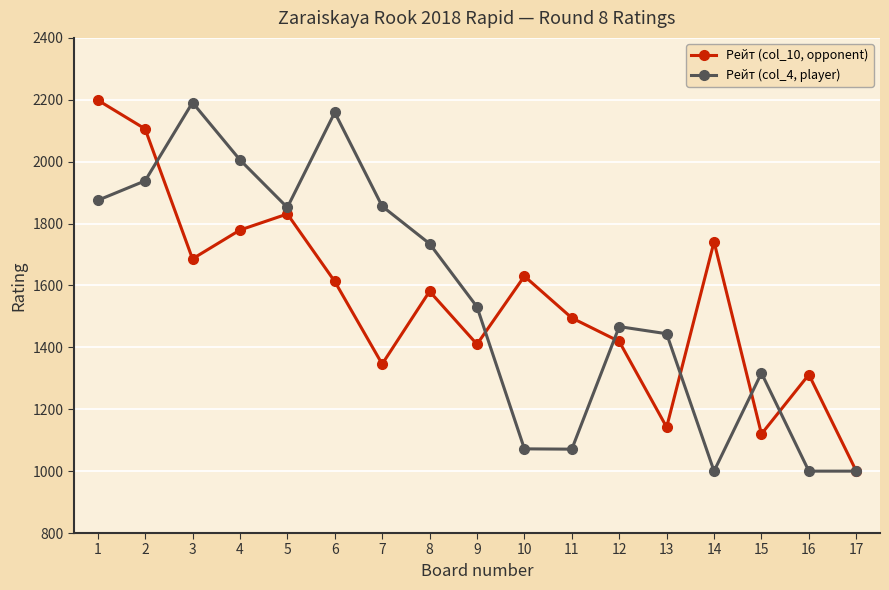

What is the difference between the highest and lowest values at 13?

302